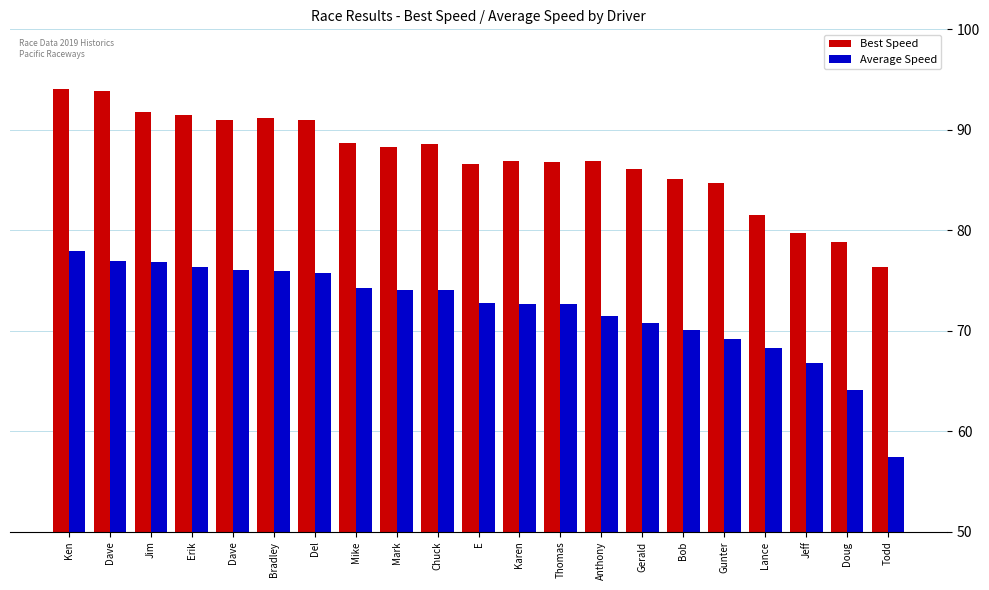

How many data points in Average Speed are less than 72?

8